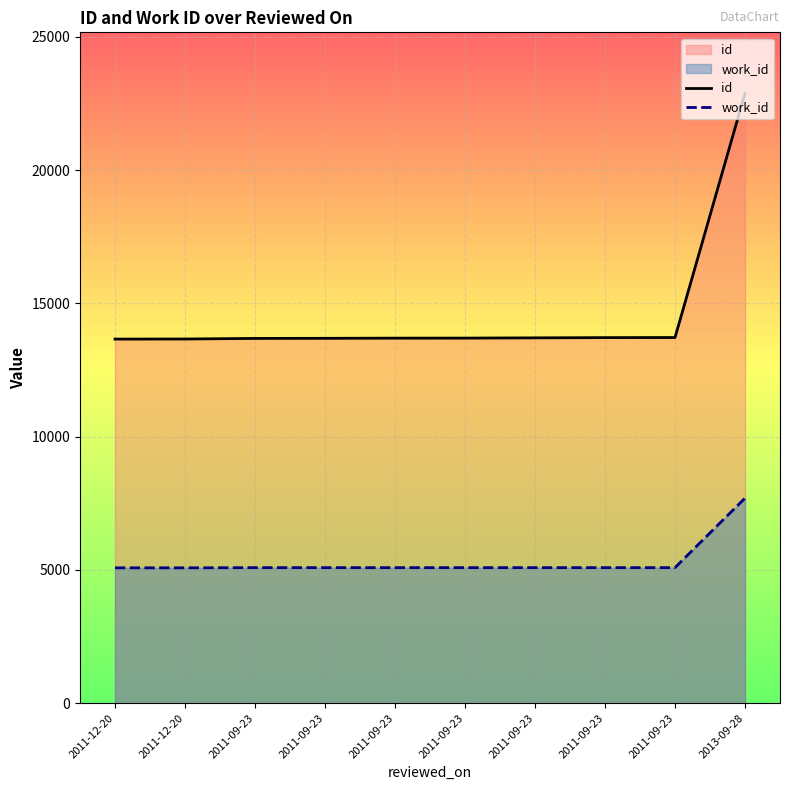

What is the sum of the work_id values at 2011-09-23 and 2011-09-23?

10176